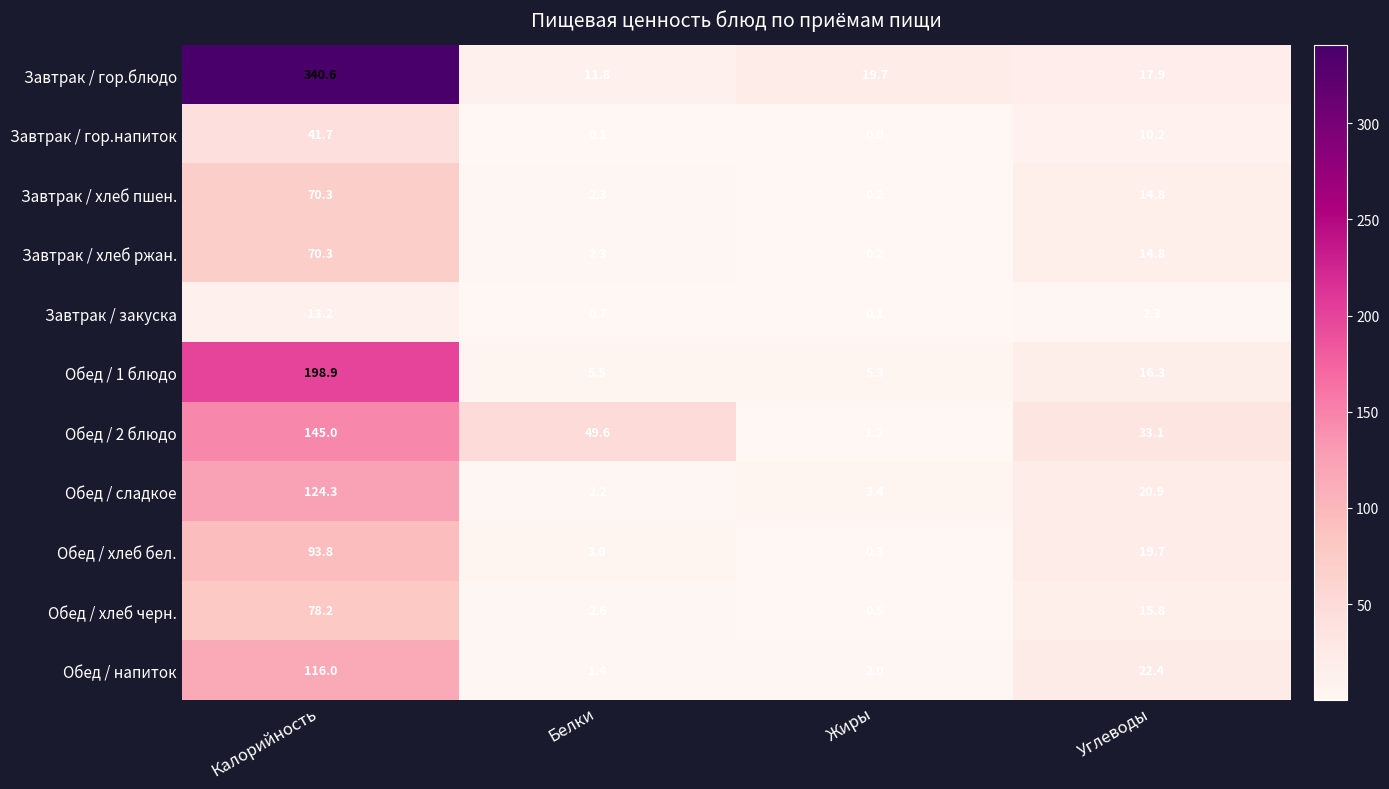

At how many categories does at least one series exceed 146?

1